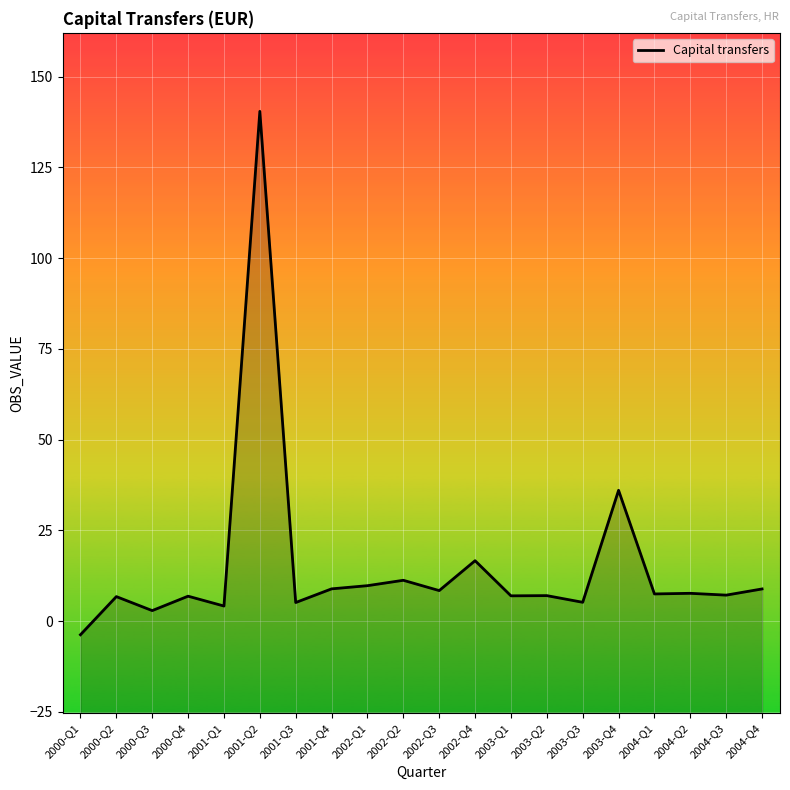

What is the difference between the second highest and minimum values?

39.8